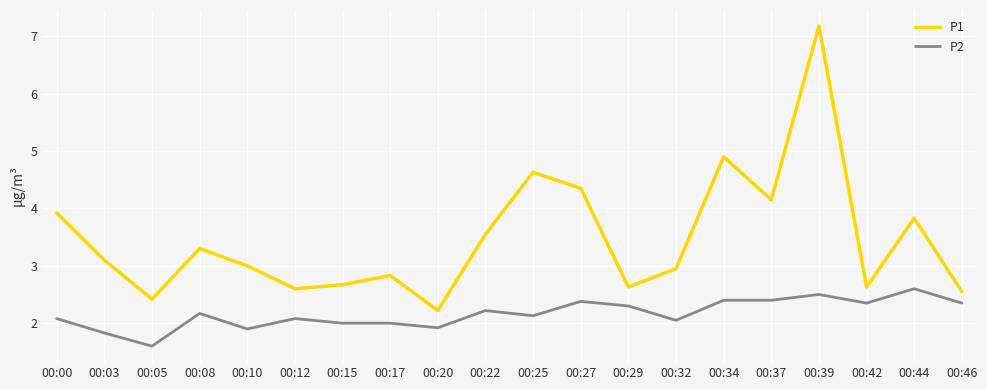

At how many categories does at least one series exceed 4?

5